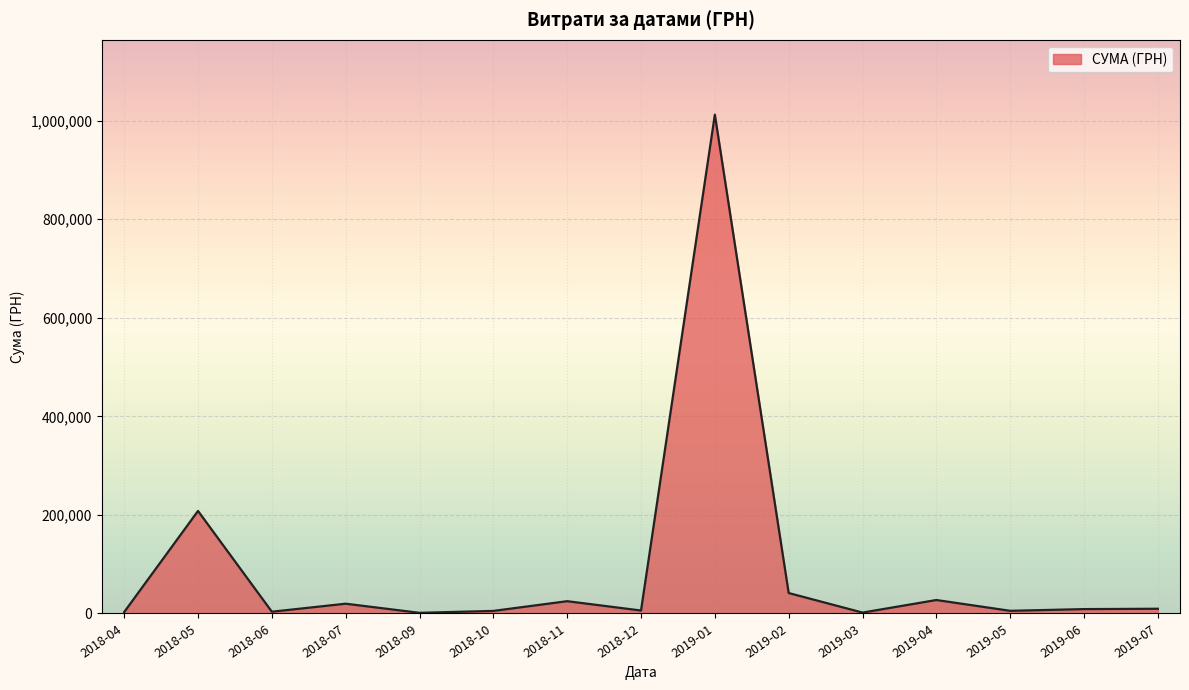

How many categories are shown in the chart?

15